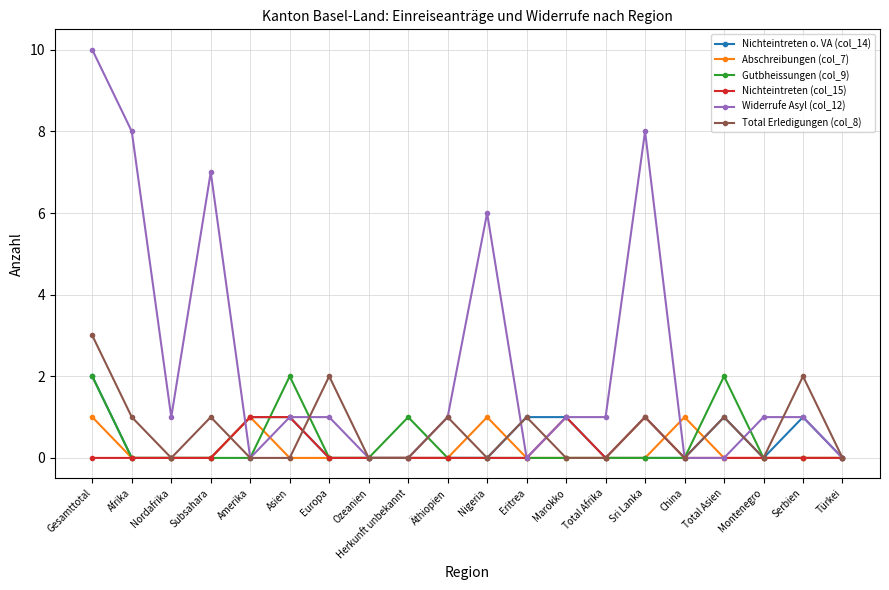

Is it true that Nichteintreten o. VA (col_14) equals 1 at Eritrea?

True